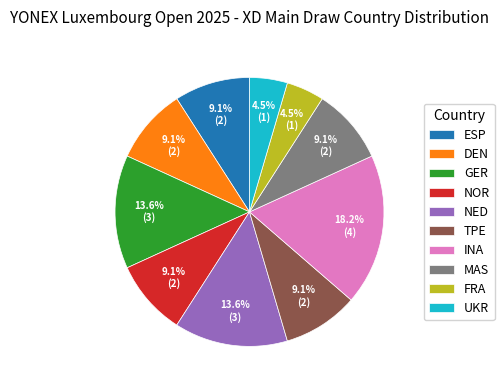

Is it true that INA is 18% of the pie?

True